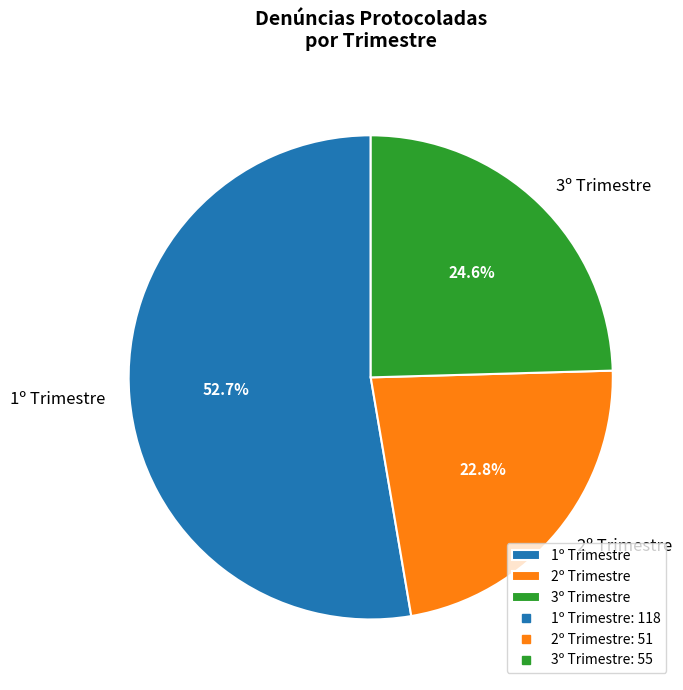

Does 3º Trimestre account for over 50% of the chart?

No